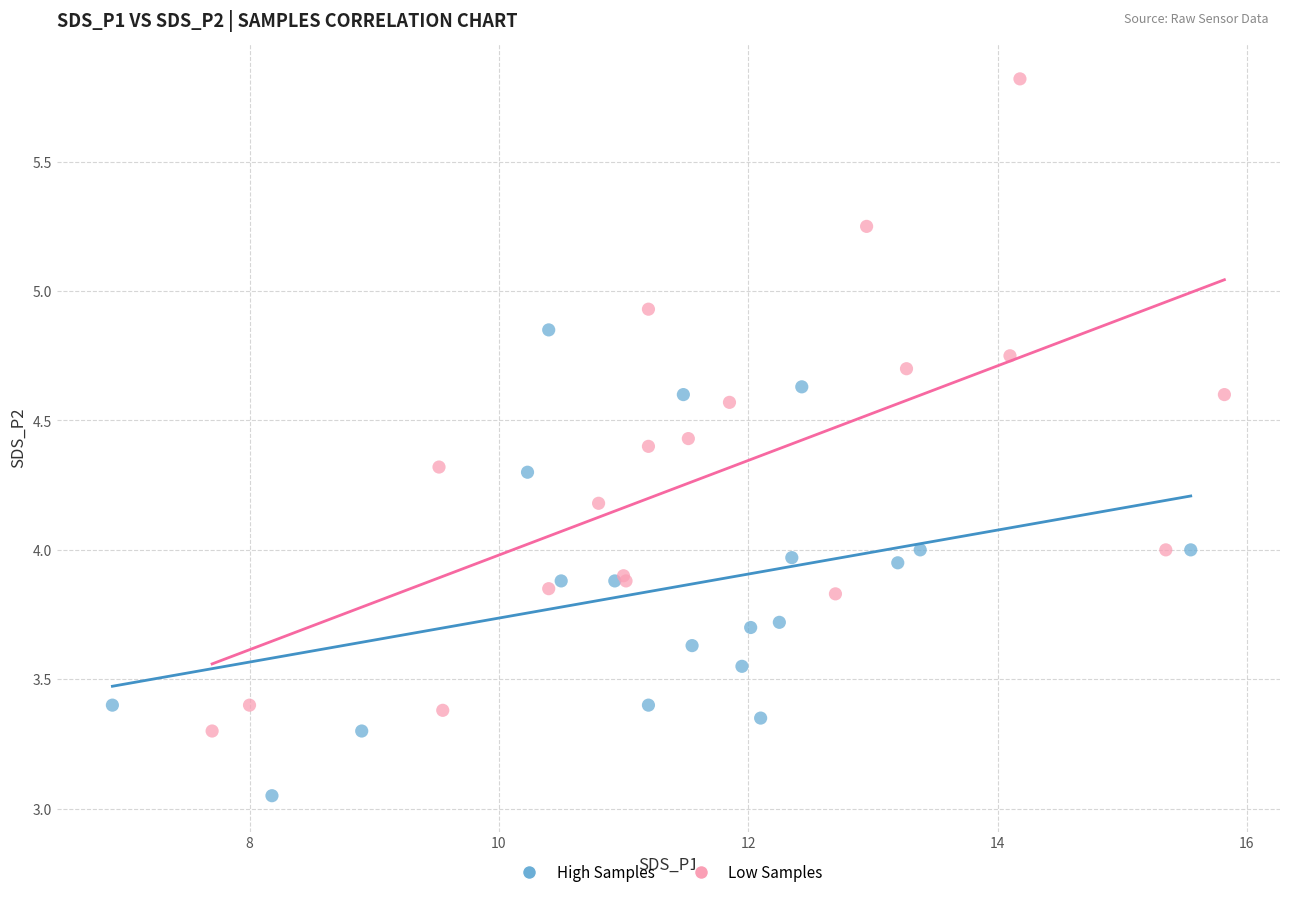

Which series has the widest spread of Y values?

Low Samples